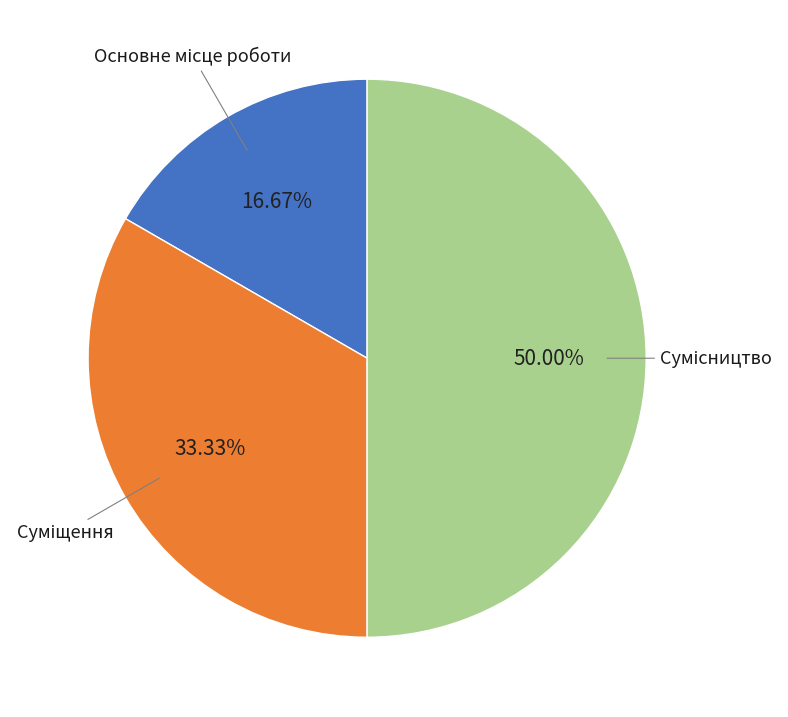

How many slices are in this pie chart?

3